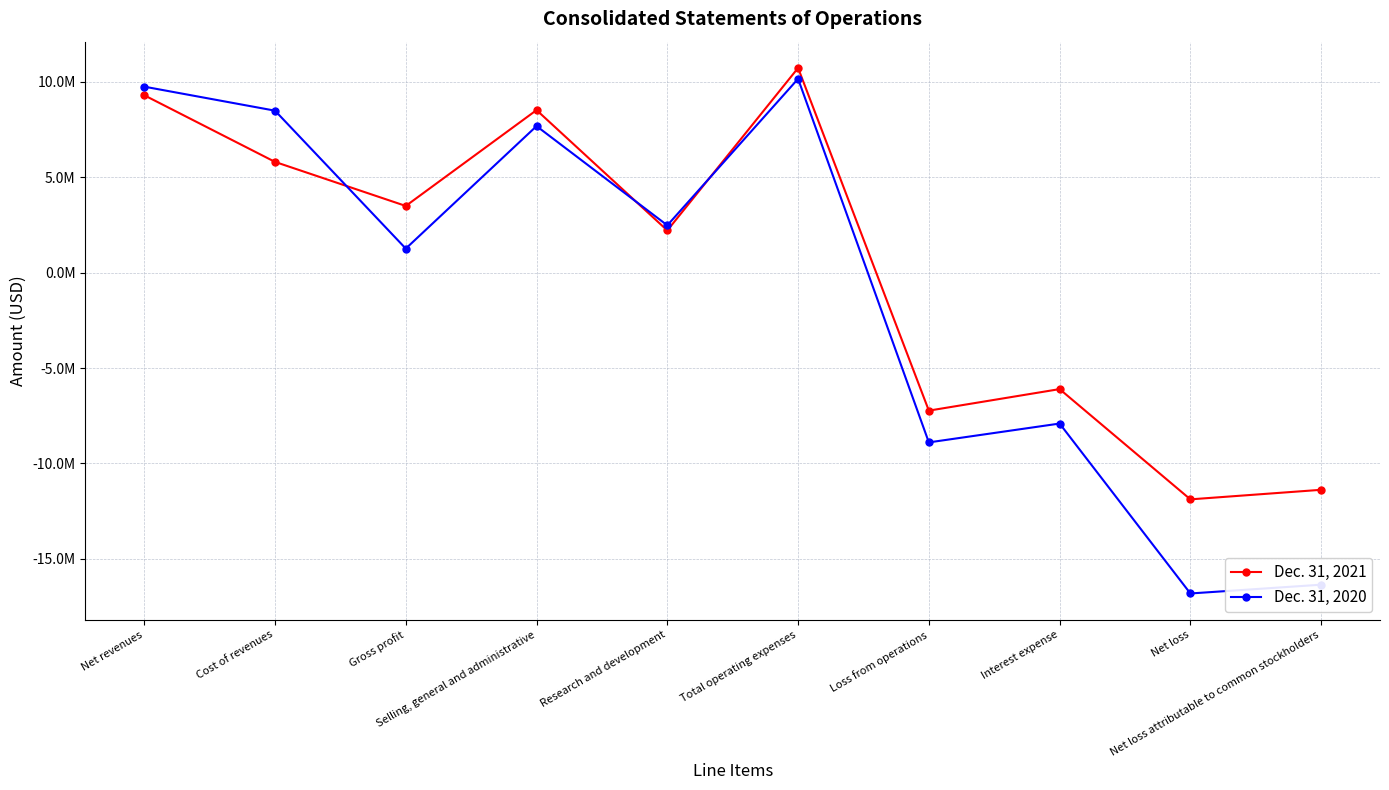

What are all the series names shown in the legend?

Dec. 31, 2021, Dec. 31, 2020